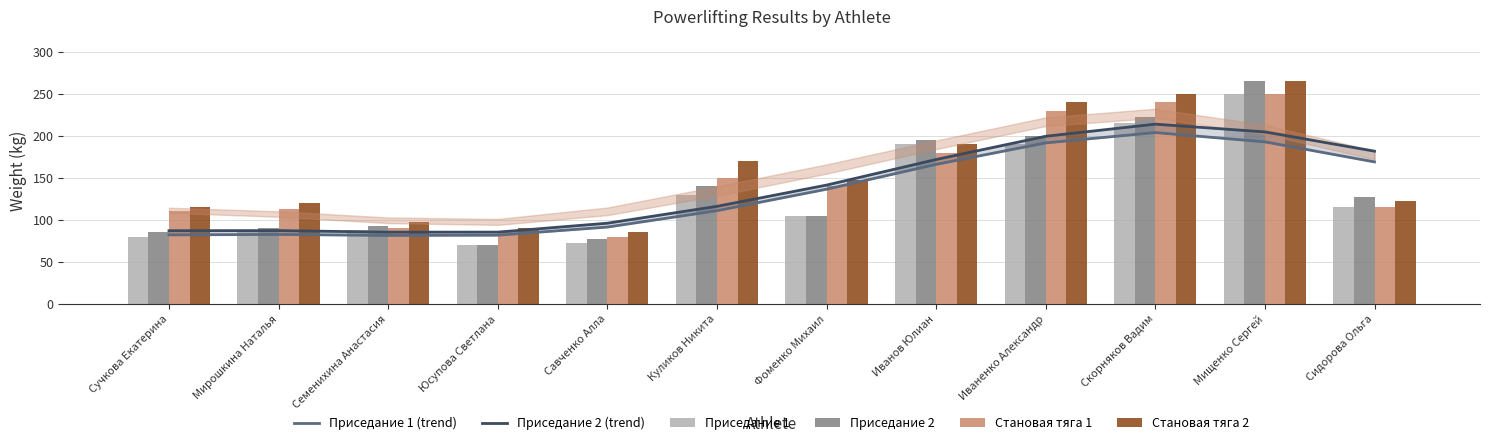

Reading right to left, what are all the values shown in this chart?

Приседание 1 (trend): Сидорова Ольга=168.9	Мищенко Сергей=192.8	Скорняков Вадим=203.8	Иваненко Александр=191.6	Иванов Юлиан=166.0	Фоменко Михаил=136.5	Куликов Никита=110.9	Савченко Алла=91.4	Юсупова Светлана=81.7	Семенихина Анастасия=81.5	Мирошкина Наталья=82.6	Сучкова Екатерина=82.2
Приседание 2 (trend): Сидорова Ольга=181.7	Мищенко Сергей=204.6	Скорняков Вадим=213.9	Иваненко Александр=199.4	Иванов Юлиан=171.8	Фоменко Михаил=141.4	Куликов Никита=116.1	Савченко Алла=96.0	Юсупова Светлана=85.4	Семенихина Анастасия=85.4	Мирошкина Наталья=87.2	Сучкова Екатерина=87.1
Приседание 1: Сидорова Ольга=115.0	Мищенко Сергей=250.0	Скорняков Вадим=215.0	Иваненко Александр=190.0	Иванов Юлиан=190.0	Фоменко Михаил=105.0	Куликов Никита=130.0	Савченко Алла=72.5	Юсупова Светлана=70.0	Семенихина Анастасия=87.5	Мирошкина Наталья=85.0	Сучкова Екатерина=80.0
Приседание 2: Сидорова Ольга=127.5	Мищенко Сергей=265.0	Скорняков Вадим=222.5	Иваненко Александр=200.0	Иванов Юлиан=195.0	Фоменко Михаил=105.0	Куликов Никита=140.0	Савченко Алла=77.5	Юсупова Светлана=70.0	Семенихина Анастасия=92.5	Мирошкина Наталья=90.0	Сучкова Екатерина=85.0
Становая тяга 1: Сидорова Ольга=115.0	Мищенко Сергей=250.0	Скорняков Вадим=240.0	Иваненко Александр=230.0	Иванов Юлиан=180.0	Фоменко Михаил=140.0	Куликов Никита=150.0	Савченко Алла=80.0	Юсупова Светлана=85.0	Семенихина Анастасия=90.0	Мирошкина Наталья=112.5	Сучкова Екатерина=110.0
Становая тяга 2: Сидорова Ольга=122.5	Мищенко Сергей=265.0	Скорняков Вадим=250.0	Иваненко Александр=240.0	Иванов Юлиан=190.0	Фоменко Михаил=147.5	Куликов Никита=170.0	Савченко Алла=85.0	Юсупова Светлана=90.0	Семенихина Анастасия=97.5	Мирошкина Наталья=120.0	Сучкова Екатерина=115.0